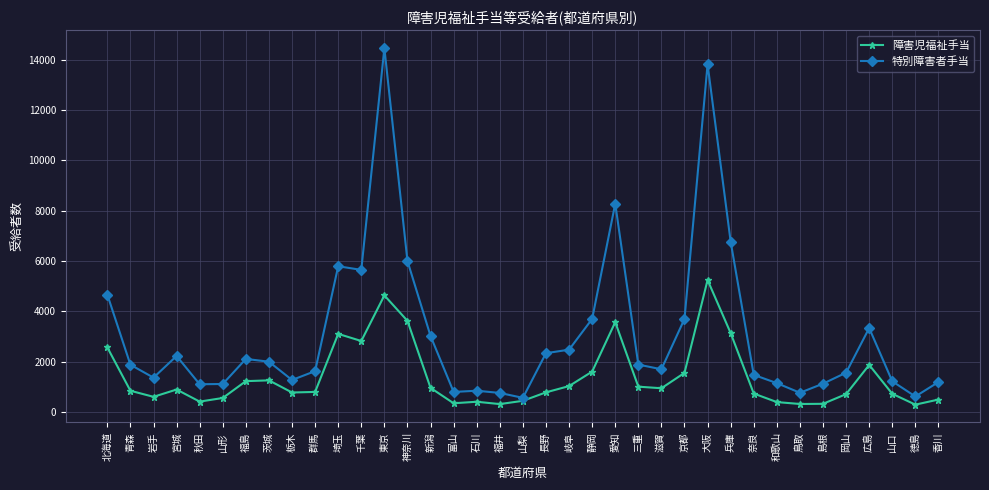

Is the value of 特別障害者手当 at 広島 greater than the value of 障害児福祉手当 at 栃木?

Yes